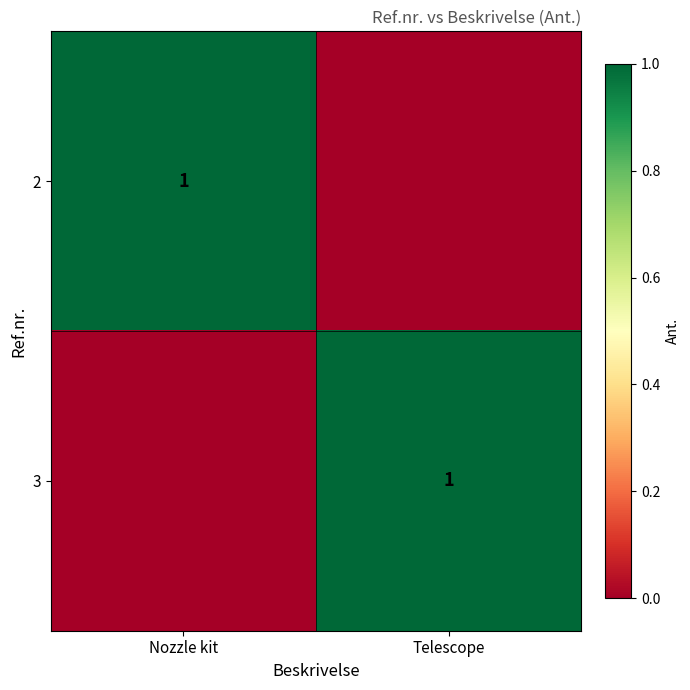

The value of 2 at Nozzle kit is 0. True or false?

False